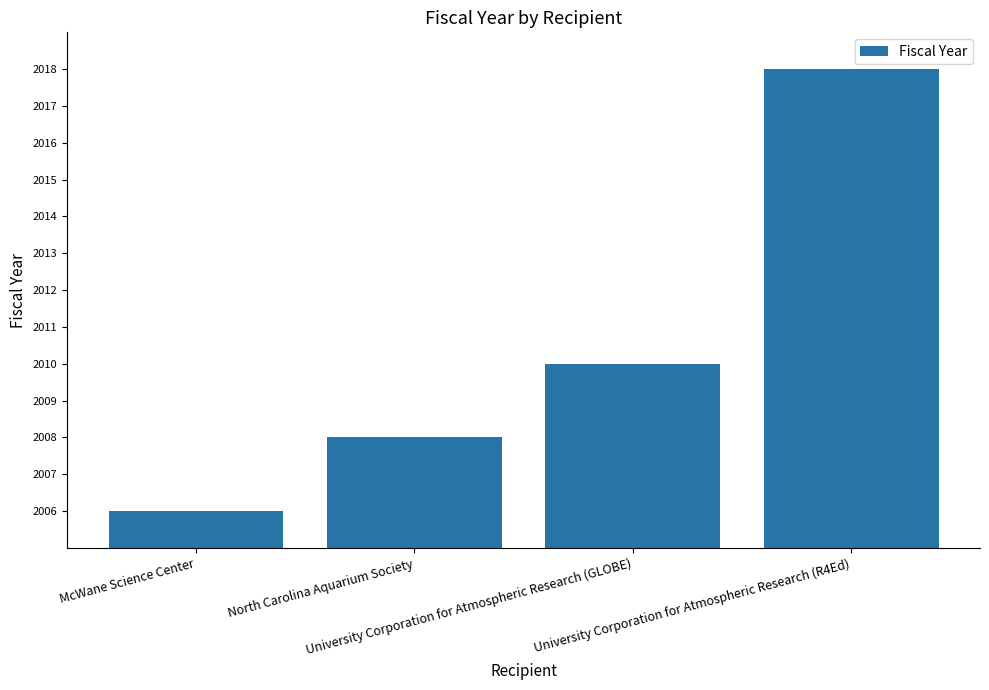

What is the maximum value shown in the chart?

2018